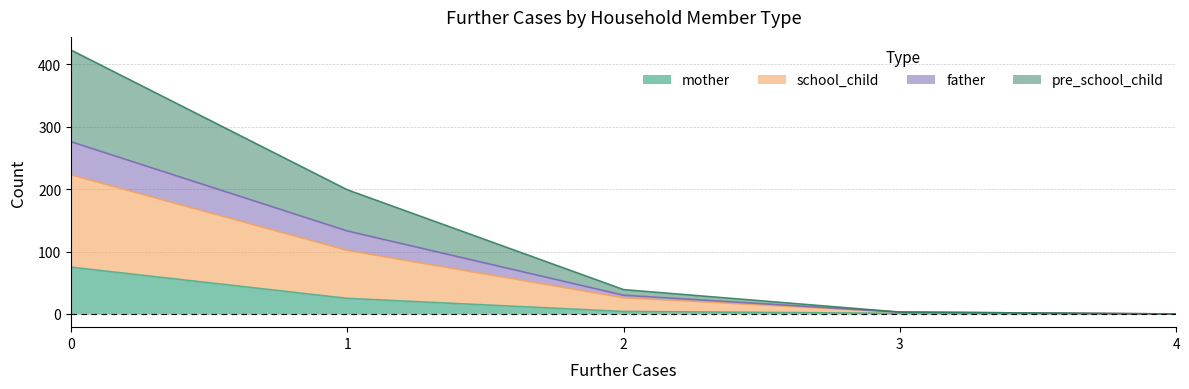

What is the maximum value for mother?

75